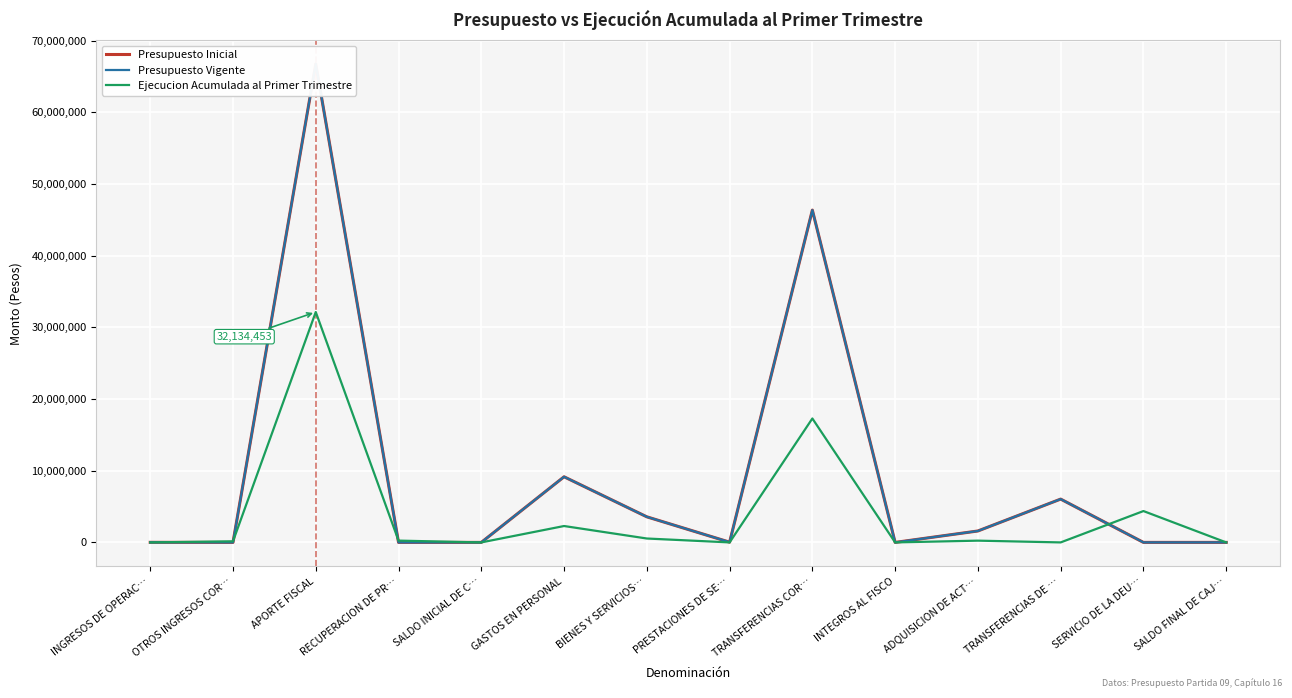

How many positive values does the Presupuesto Vigente series have?

13